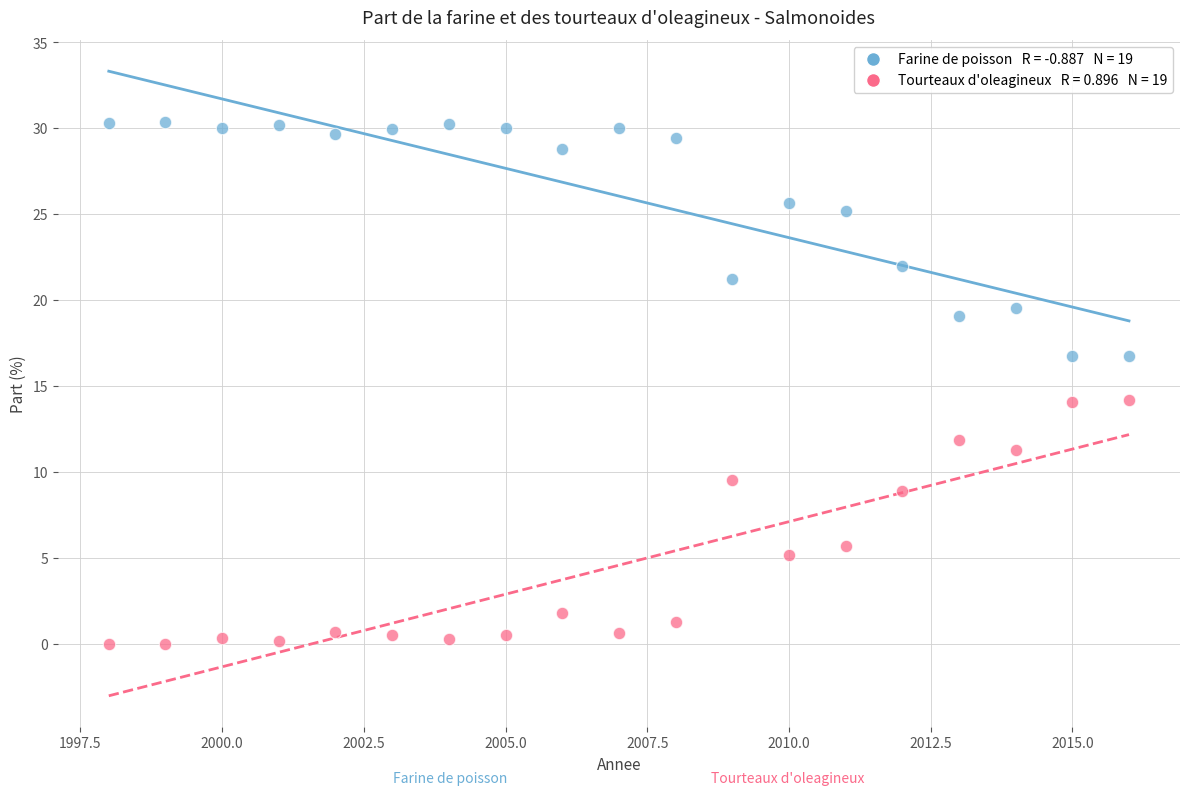

Across all data points, what is the range of Y values (max minus min)?

30.4